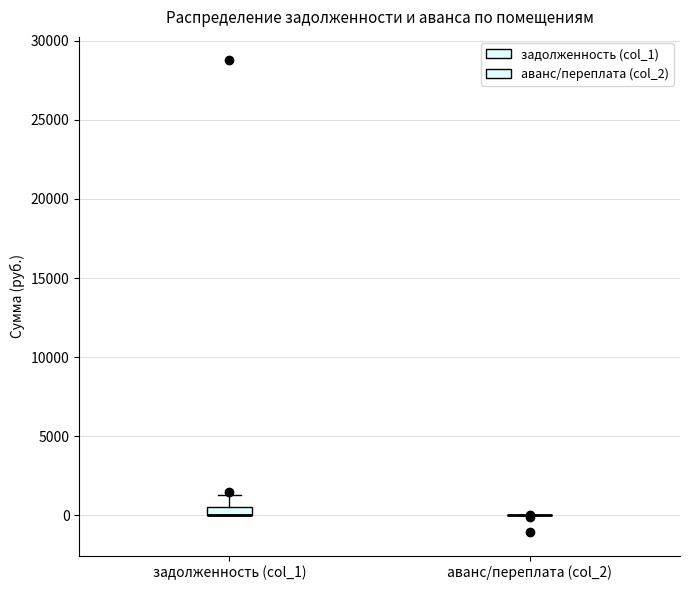

Where does the upper whisker of the box for задолженность (col_1) end on the y-axis? The values are not printed on the chart, so give them approximately, as read against the axis.

1500